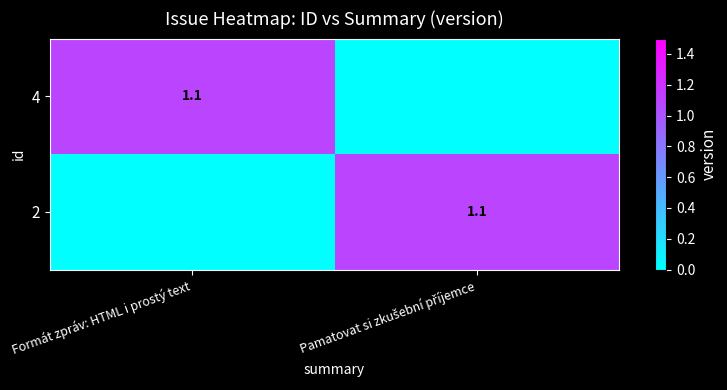

The 4 series shows 1.1 at Formát zpráv: HTML i prostý text. True or false?

True